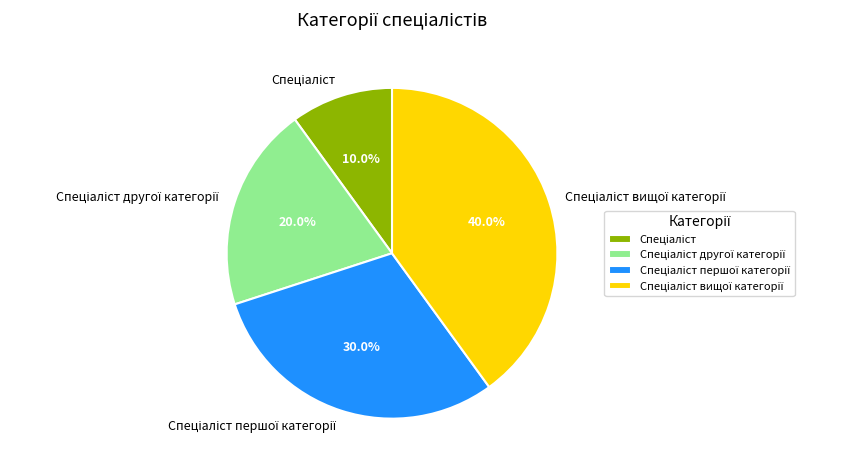

Does any single category account for the majority?

No